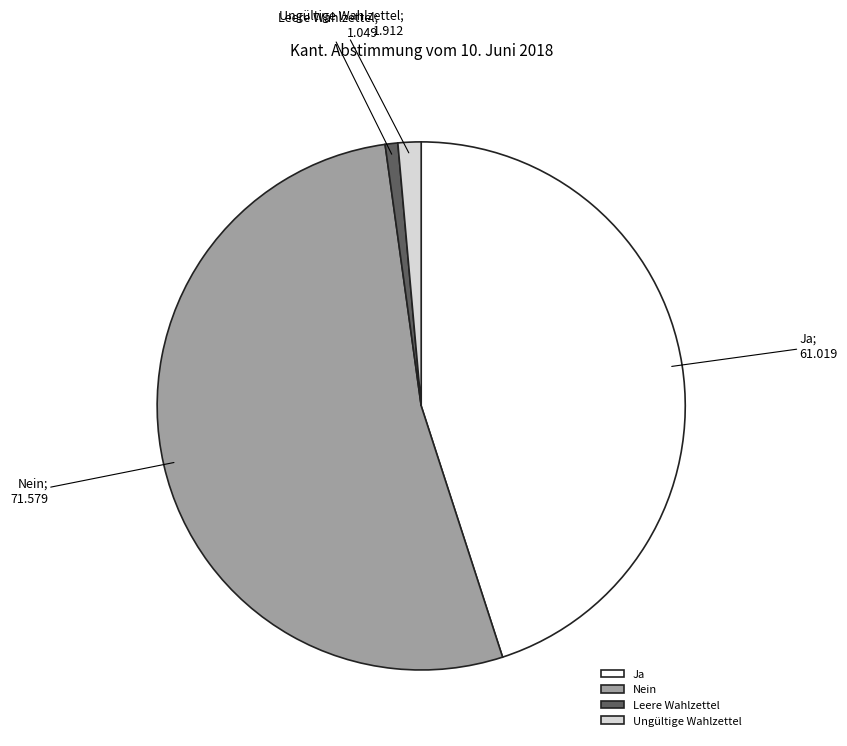

What is the largest slice in the pie chart?

Nein